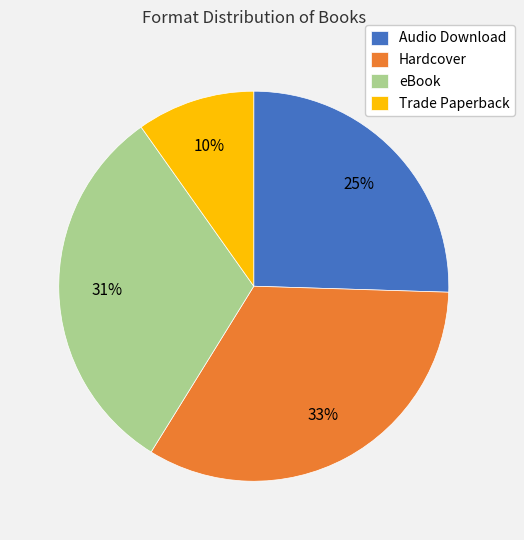

How many slices are in this pie chart?

4